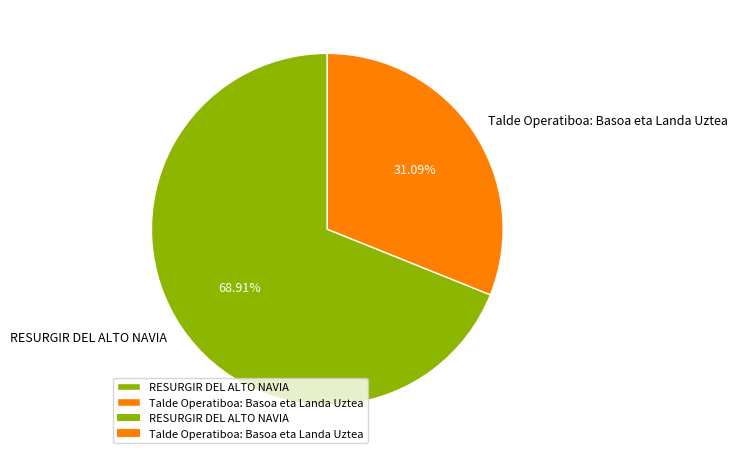

The RESURGIR DEL ALTO NAVIA slice represents 69% of the pie. True or false?

True